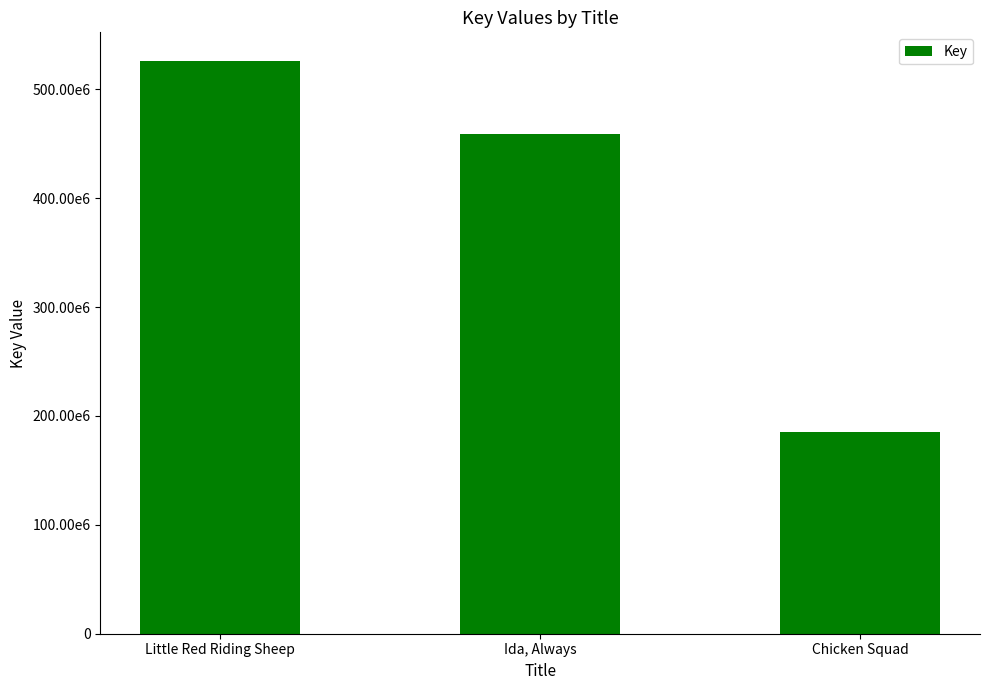

Rank the categories by value from lowest to highest.

Chicken Squad, Ida, Always, Little Red Riding Sheep